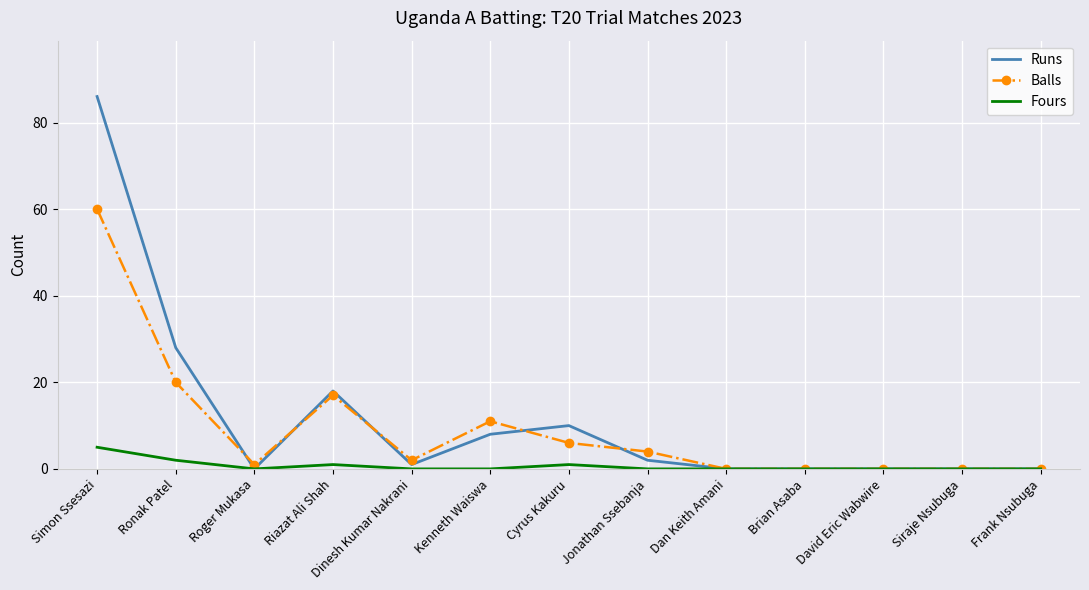

What is the greatest value displayed?

86